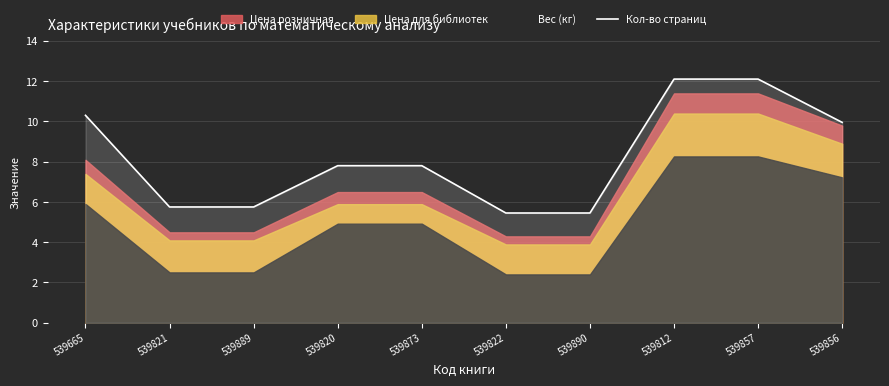

What is the difference between the values at 539890 and 539812?

6.6